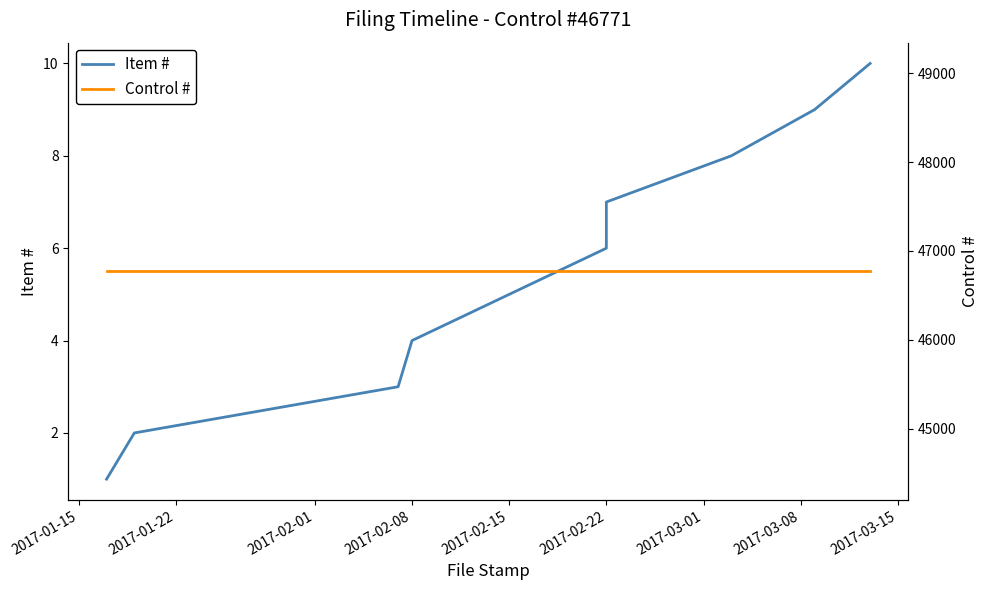

Is the value of Item # at 2017-01-15 greater than the value of Control # at 2017-03-08?

No